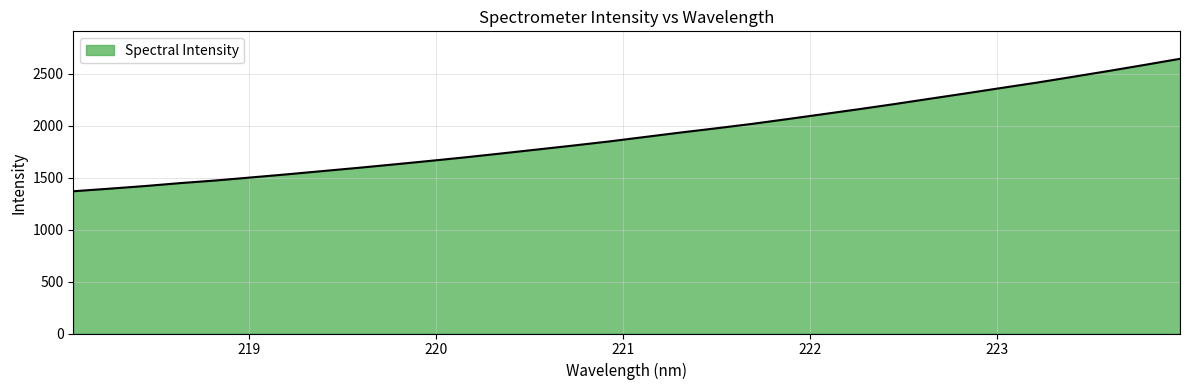

What is the minimum value shown in the chart?

1370.2